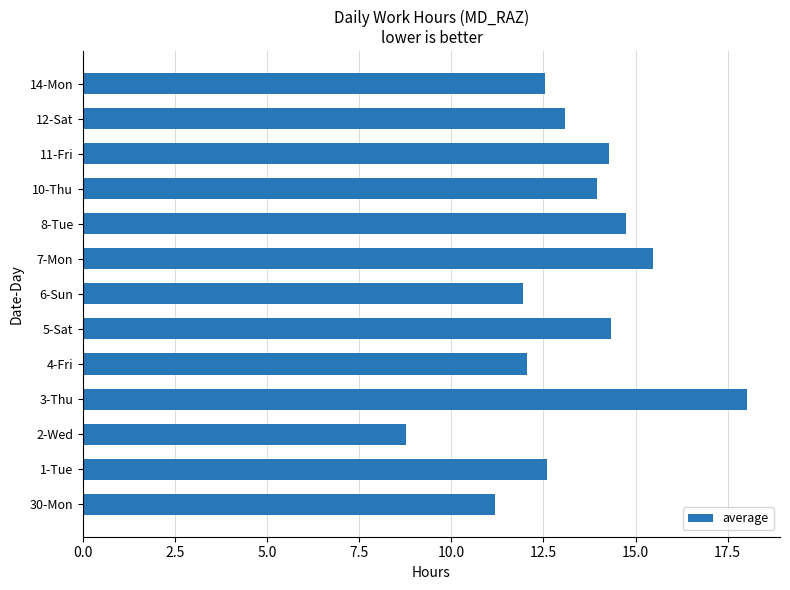

What is the ratio of the value at 11-Fri to the value at 5-Sat?

1.0